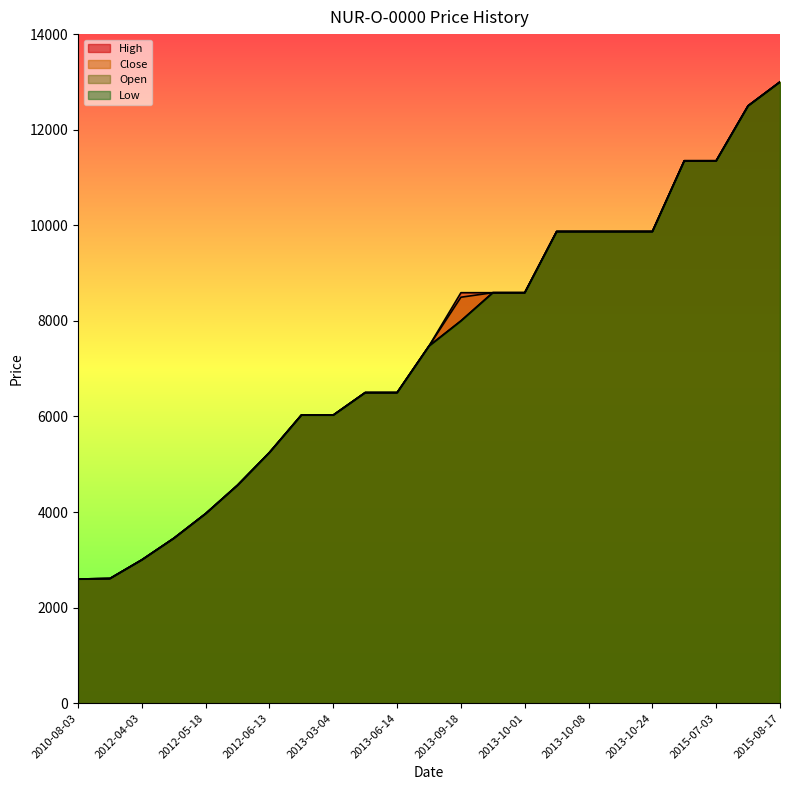

What are all the series names shown in the legend?

Close, High, Low, Open